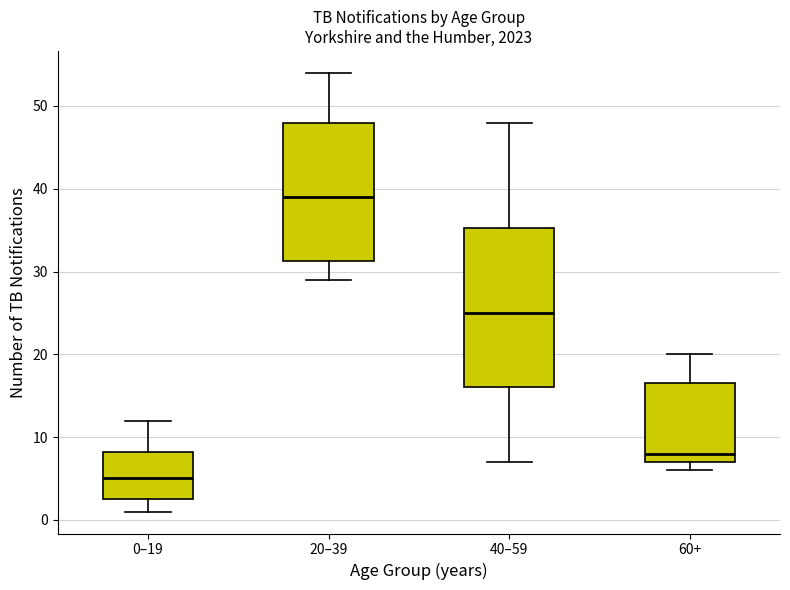

Where does the upper whisker of the box for 60+ end on the y-axis? The values are not printed on the chart, so give them approximately, as read against the axis.

20